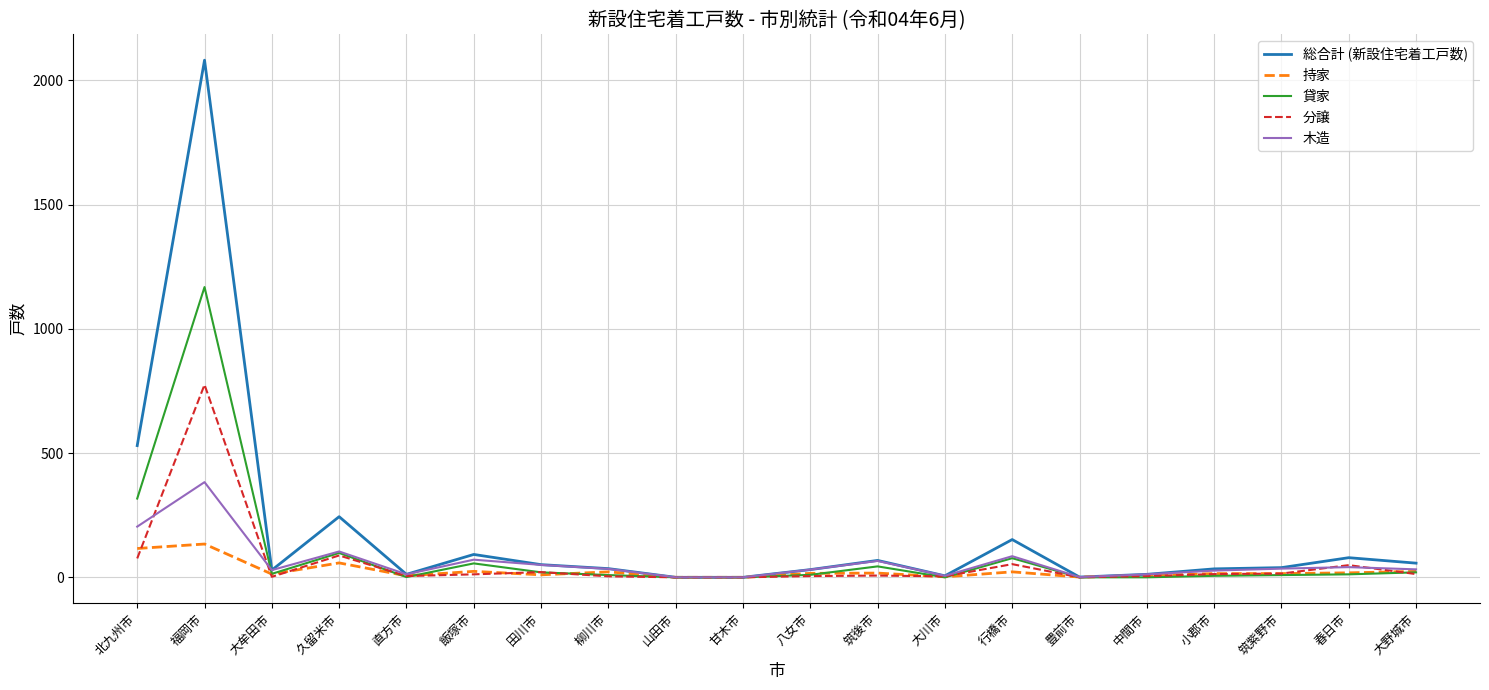

At how many categories does at least one series exceed 879?

1